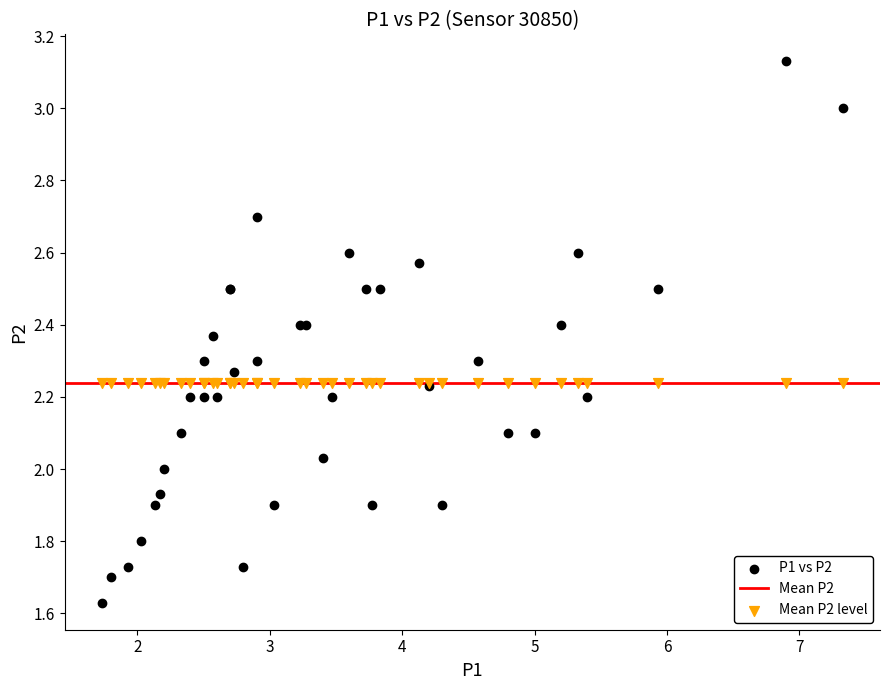

Which series reaches the minimum Y coordinate?

P1 vs P2